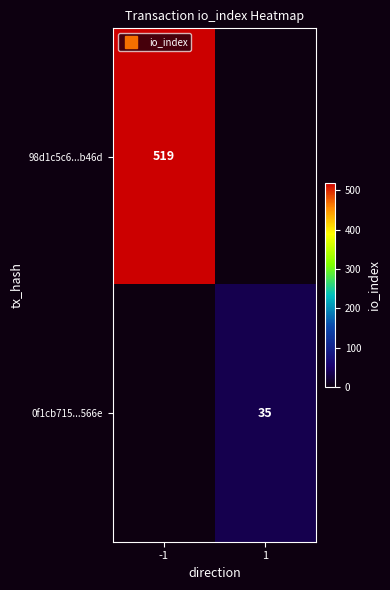

What is the difference between the maximum and minimum values in the 0f1cb715...566e series?

35